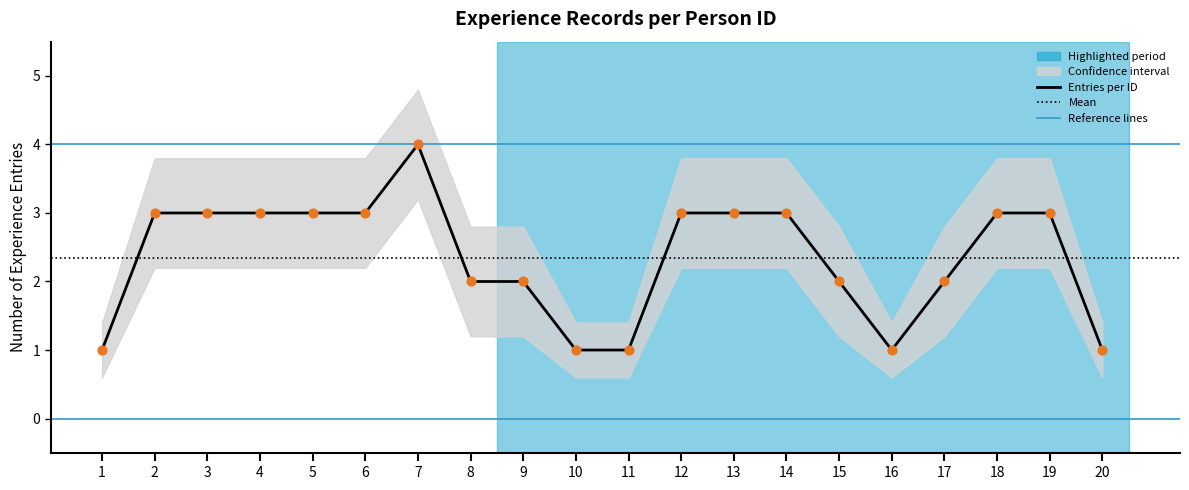

What is the change in value from 17 to 18?

+1